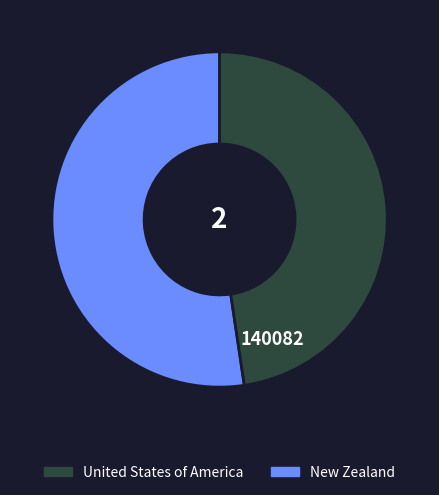

Is there any slice that represents more than half of the pie?

Yes